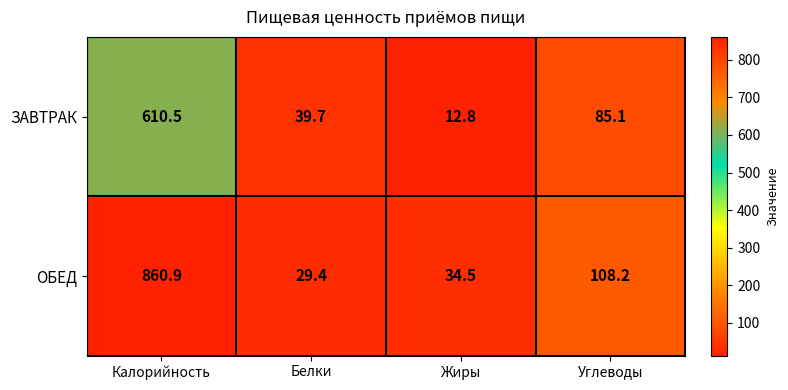

What is the approximate value of ОБЕД at Жиры?

34.5